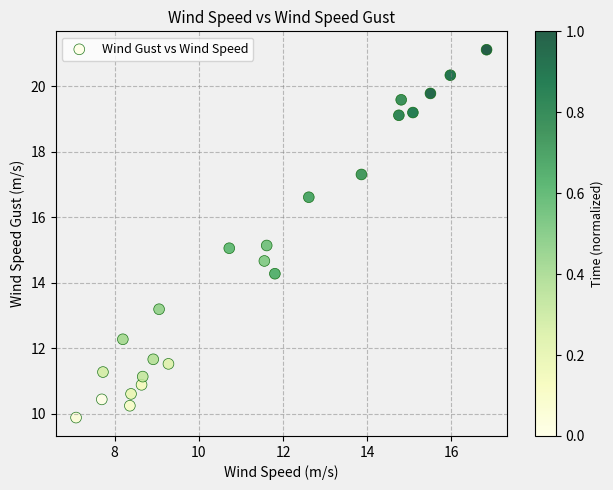

What is the range of X values (max minus min)?

9.8